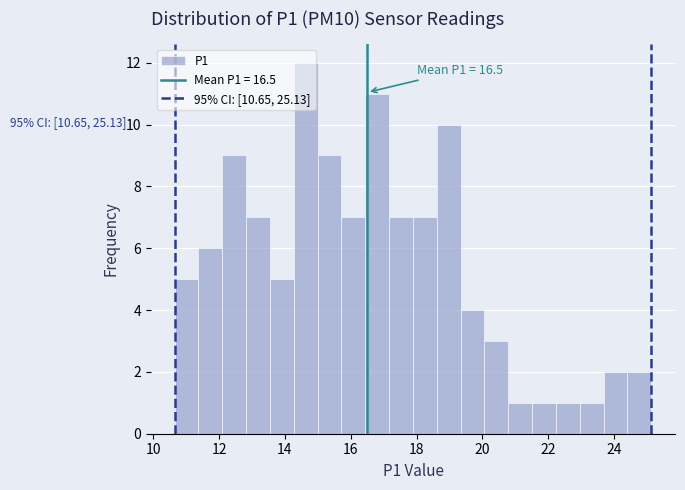

Read against the x-axis, roughly where is the centre of the tallest bar?

14.6